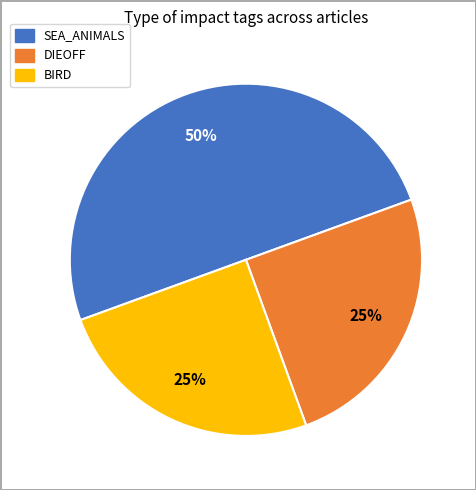

How many segments does this pie chart have?

3